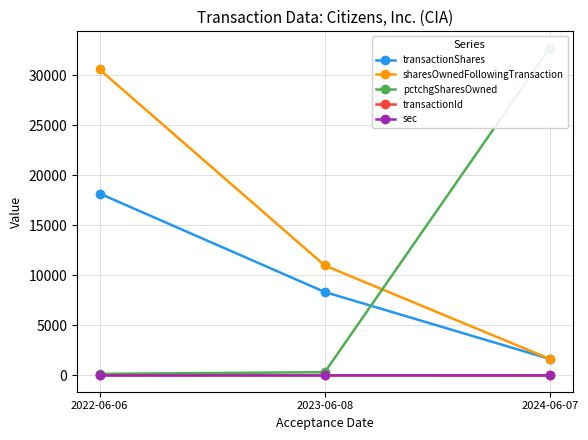

What are all the series names shown in the legend?

transactionShares, sharesOwnedFollowingTransaction, pctchgSharesOwned, transactionId, sec